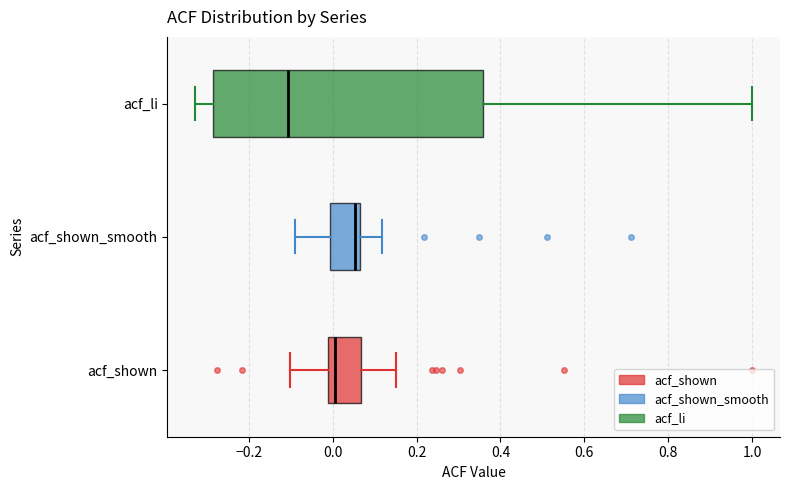

Where is the left edge of the box for acf_shown on the x-axis? The values are not printed on the chart, so give them approximately, as read against the axis.

-0.02